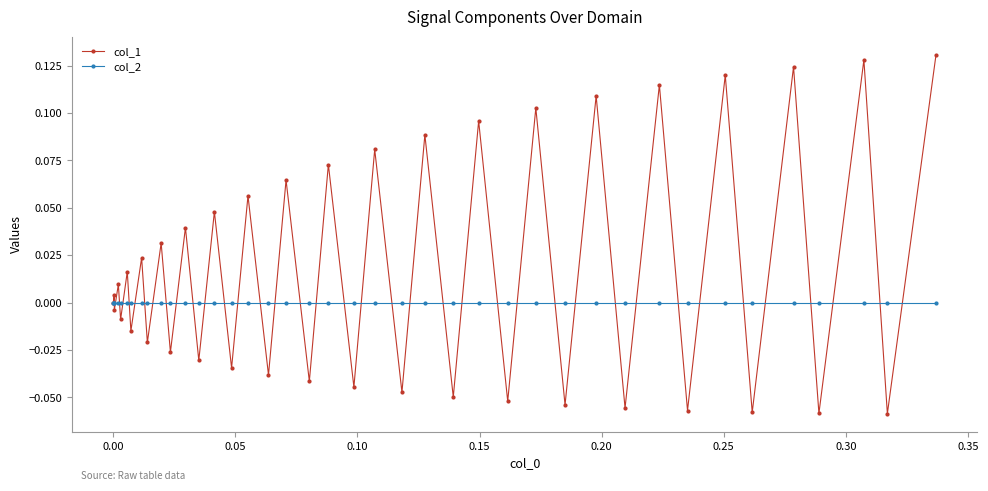

Which series has the largest total across all categories?

col_1